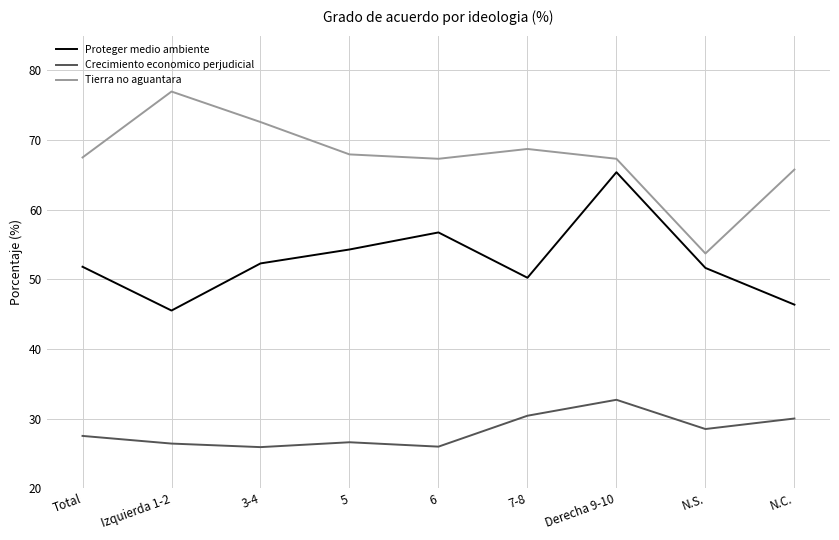

Rank the series at N.S. from highest to lowest value.

Tierra no aguantara, Proteger medio ambiente, Crecimiento economico perjudicial